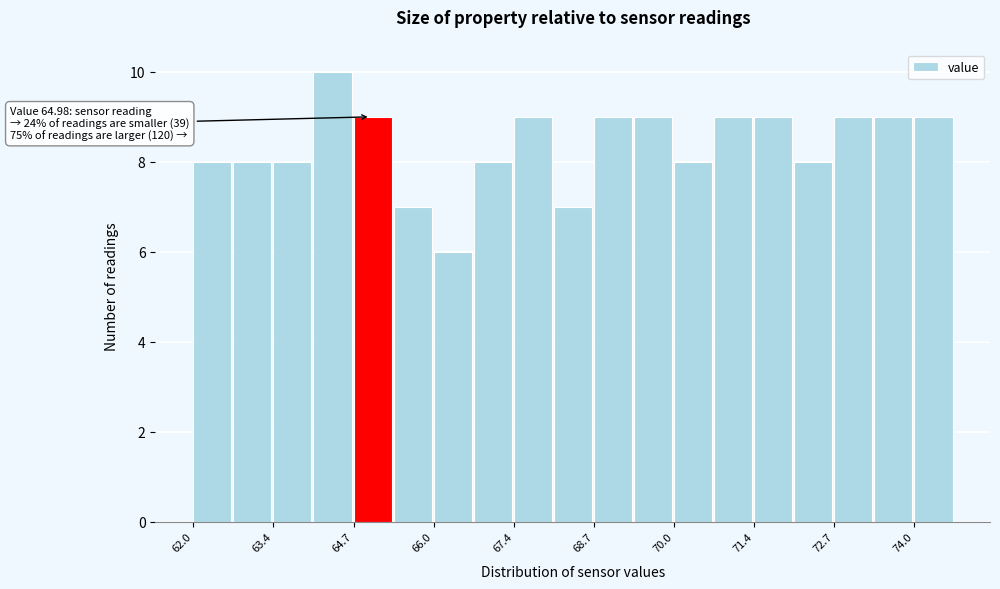

Around what value on the x-axis is the tallest bar? Give the approximate position of its centre, as read against the axis.

64.4